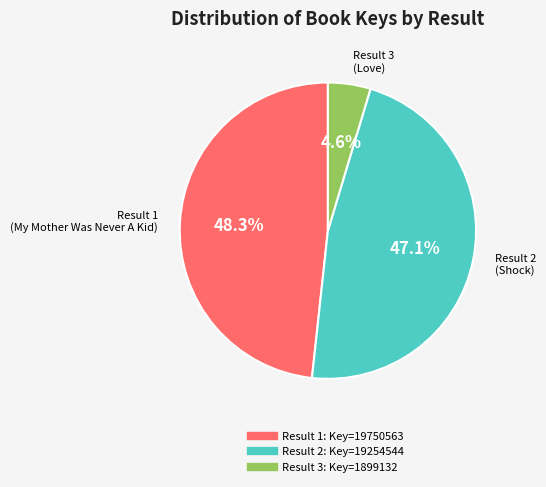

To the nearest percent, what is the average slice percentage?

33%